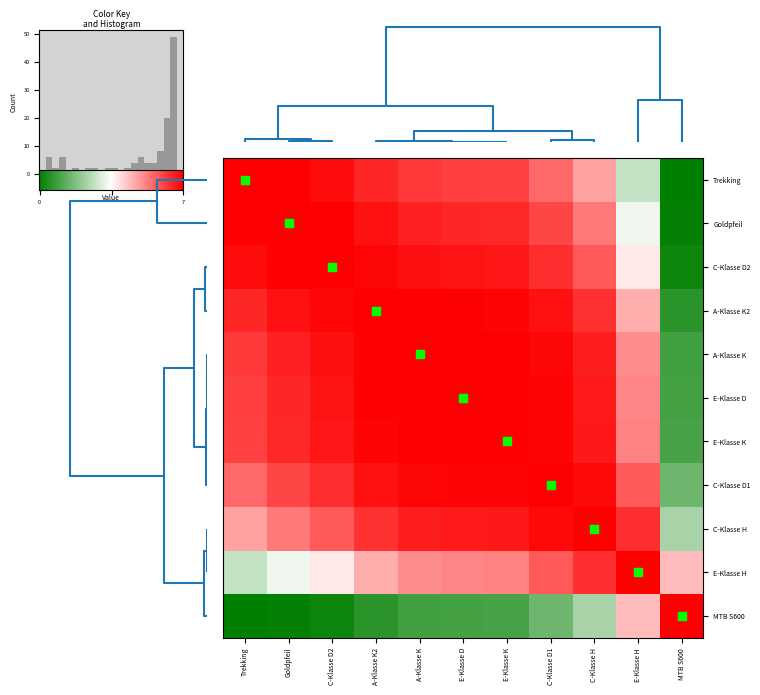

Reading left to right, list all the values displayed in this chart.

Trekking: Trekking=7.0	Goldpfeil=6.9	C-Klasse D2=6.8	A-Klasse K2=6.5	A-Klasse K=6.2	E-Klasse D=6.1	E-Klasse K=6.1	C-Klasse D1=5.6	C-Klasse H=4.8	E-Klasse H=2.7	MTB S600=0.0
Goldpfeil: Trekking=6.9	Goldpfeil=7.0	C-Klasse D2=7.0	A-Klasse K2=6.7	A-Klasse K=6.5	E-Klasse D=6.5	E-Klasse K=6.4	C-Klasse D1=6.0	C-Klasse H=5.3	E-Klasse H=3.3	MTB S600=0.1
C-Klasse D2: Trekking=6.8	Goldpfeil=7.0	C-Klasse D2=7.0	A-Klasse K2=6.9	A-Klasse K=6.8	E-Klasse D=6.7	E-Klasse K=6.7	C-Klasse D1=6.4	C-Klasse H=5.7	E-Klasse H=3.8	MTB S600=0.2
A-Klasse K2: Trekking=6.5	Goldpfeil=6.7	C-Klasse D2=6.9	A-Klasse K2=7.0	A-Klasse K=7.0	E-Klasse D=7.0	E-Klasse K=6.9	C-Klasse D1=6.8	C-Klasse H=6.3	E-Klasse H=4.6	MTB S600=0.6
A-Klasse K: Trekking=6.2	Goldpfeil=6.5	C-Klasse D2=6.8	A-Klasse K2=7.0	A-Klasse K=7.0	E-Klasse D=7.0	E-Klasse K=7.0	C-Klasse D1=6.9	C-Klasse H=6.6	E-Klasse H=5.1	MTB S600=0.9
E-Klasse D: Trekking=6.1	Goldpfeil=6.5	C-Klasse D2=6.7	A-Klasse K2=7.0	A-Klasse K=7.0	E-Klasse D=7.0	E-Klasse K=7.0	C-Klasse D1=6.9	C-Klasse H=6.6	E-Klasse H=5.1	MTB S600=0.9
E-Klasse K: Trekking=6.1	Goldpfeil=6.4	C-Klasse D2=6.7	A-Klasse K2=6.9	A-Klasse K=7.0	E-Klasse D=7.0	E-Klasse K=7.0	C-Klasse D1=6.9	C-Klasse H=6.6	E-Klasse H=5.2	MTB S600=1.0
C-Klasse D1: Trekking=5.6	Goldpfeil=6.0	C-Klasse D2=6.4	A-Klasse K2=6.8	A-Klasse K=6.9	E-Klasse D=6.9	E-Klasse K=6.9	C-Klasse D1=7.0	C-Klasse H=6.9	E-Klasse H=5.8	MTB S600=1.5
C-Klasse H: Trekking=4.8	Goldpfeil=5.3	C-Klasse D2=5.7	A-Klasse K2=6.3	A-Klasse K=6.6	E-Klasse D=6.6	E-Klasse K=6.6	C-Klasse D1=6.9	C-Klasse H=7.0	E-Klasse H=6.4	MTB S600=2.3
E-Klasse H: Trekking=2.7	Goldpfeil=3.3	C-Klasse D2=3.8	A-Klasse K2=4.6	A-Klasse K=5.1	E-Klasse D=5.1	E-Klasse K=5.2	C-Klasse D1=5.8	C-Klasse H=6.4	E-Klasse H=7.0	MTB S600=4.4
MTB S600: Trekking=0.0	Goldpfeil=0.1	C-Klasse D2=0.2	A-Klasse K2=0.6	A-Klasse K=0.9	E-Klasse D=0.9	E-Klasse K=1.0	C-Klasse D1=1.5	C-Klasse H=2.3	E-Klasse H=4.4	MTB S600=7.0